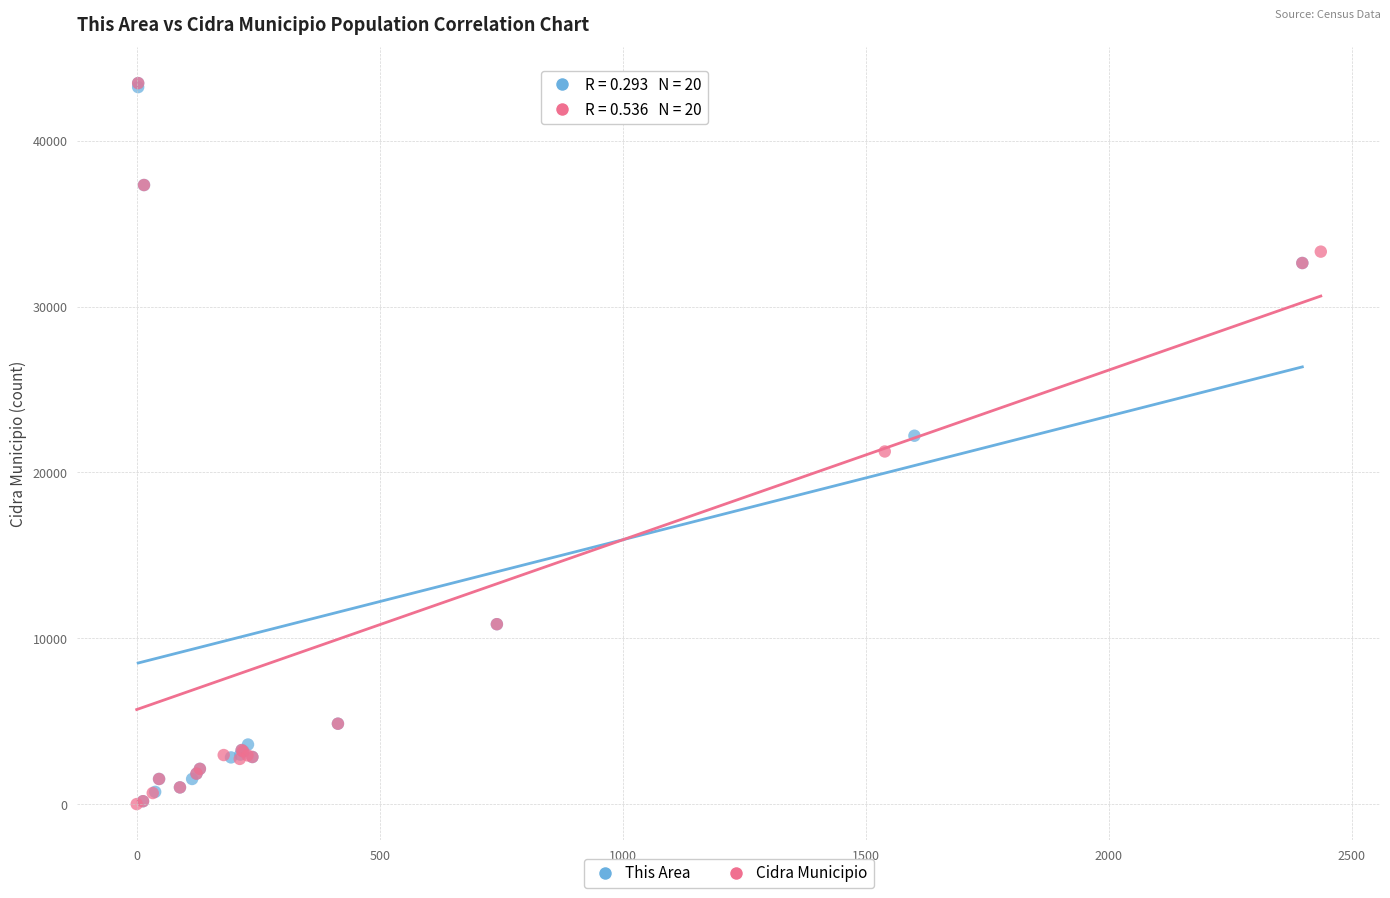

Which series has the widest spread of Y values?

Cidra Municipio